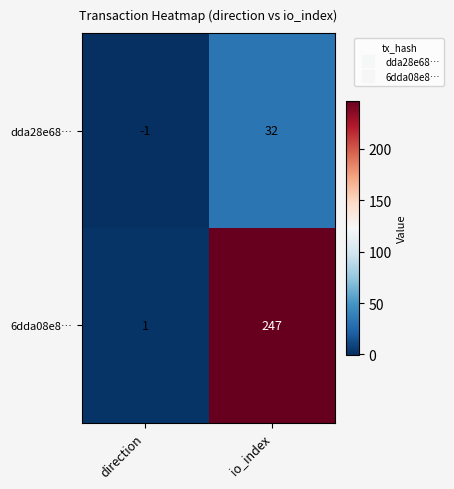

The dda28e68… series shows -1 at direction. True or false?

True